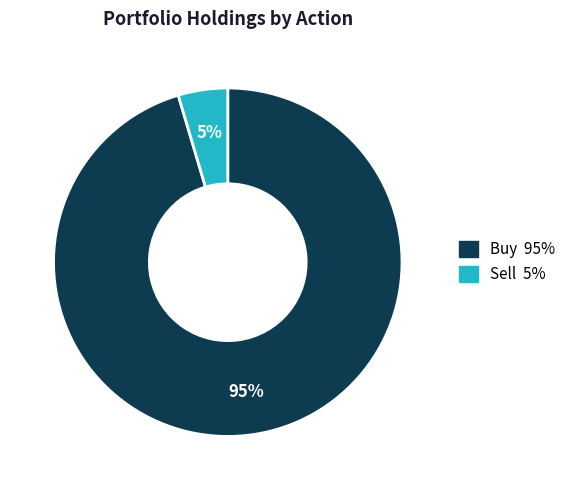

To the nearest percent, what is the average slice percentage?

50%